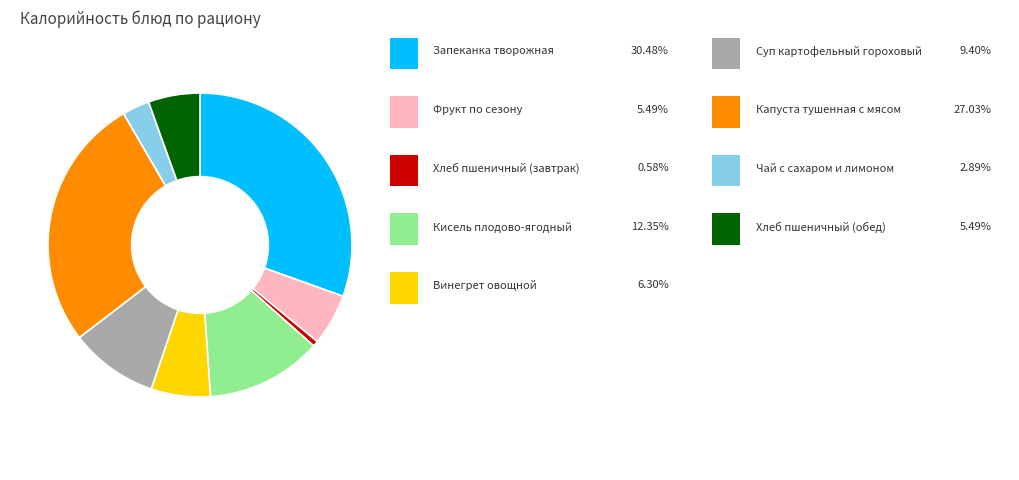

Is there any slice that represents more than half of the pie?

No